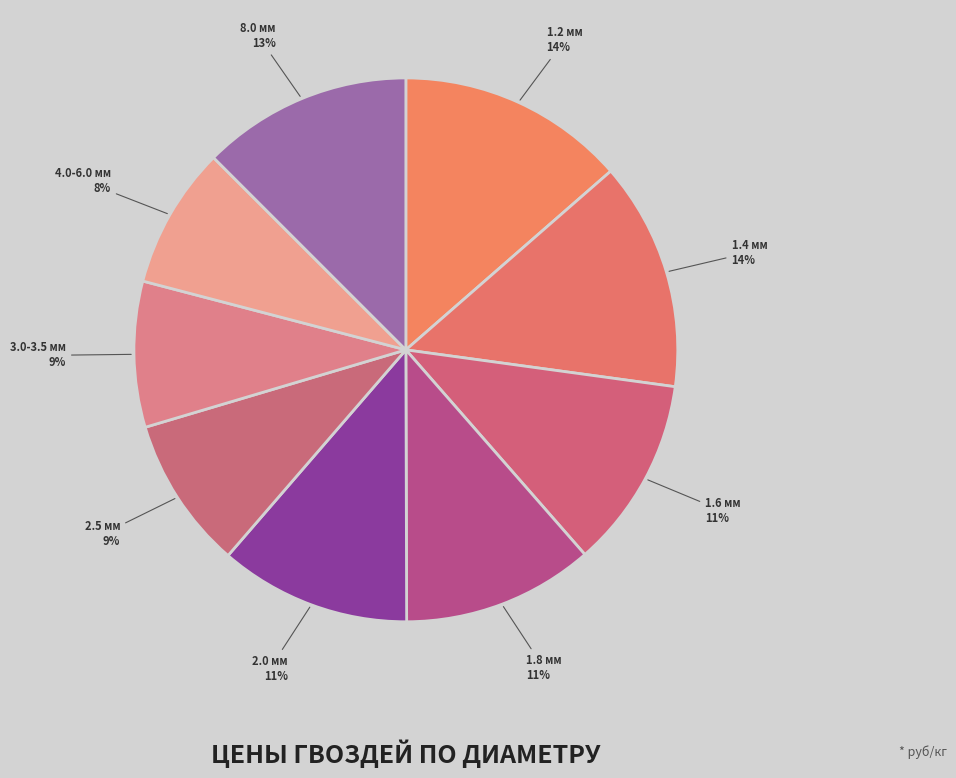

To the nearest percent, what is the average slice percentage?

11%